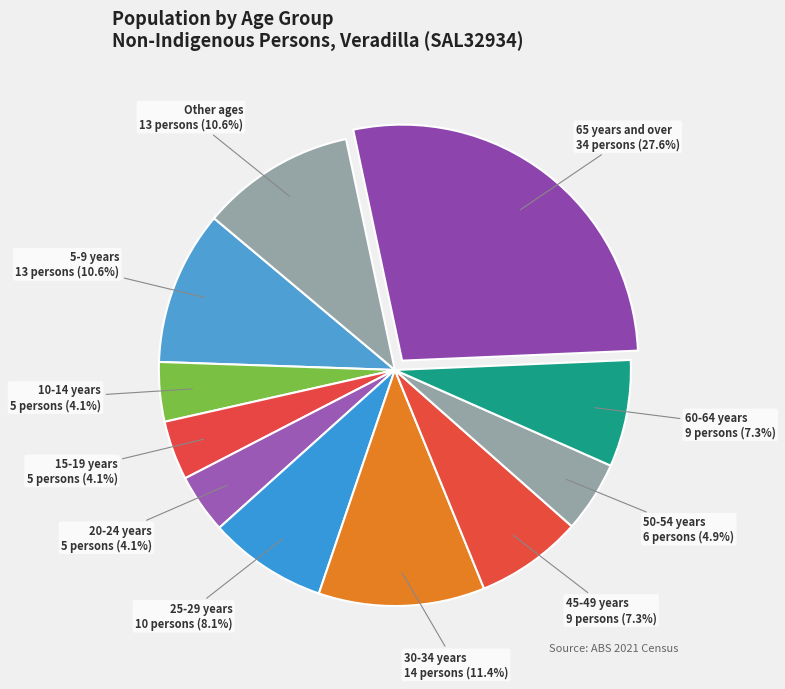

How many slices are in this pie chart?

11